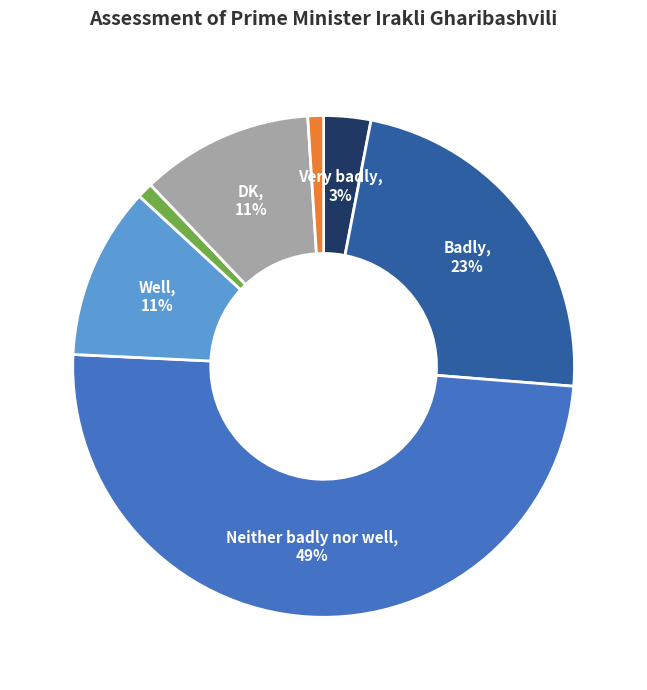

To the nearest percent, what is the difference between the largest and smallest slice percentages?

48%